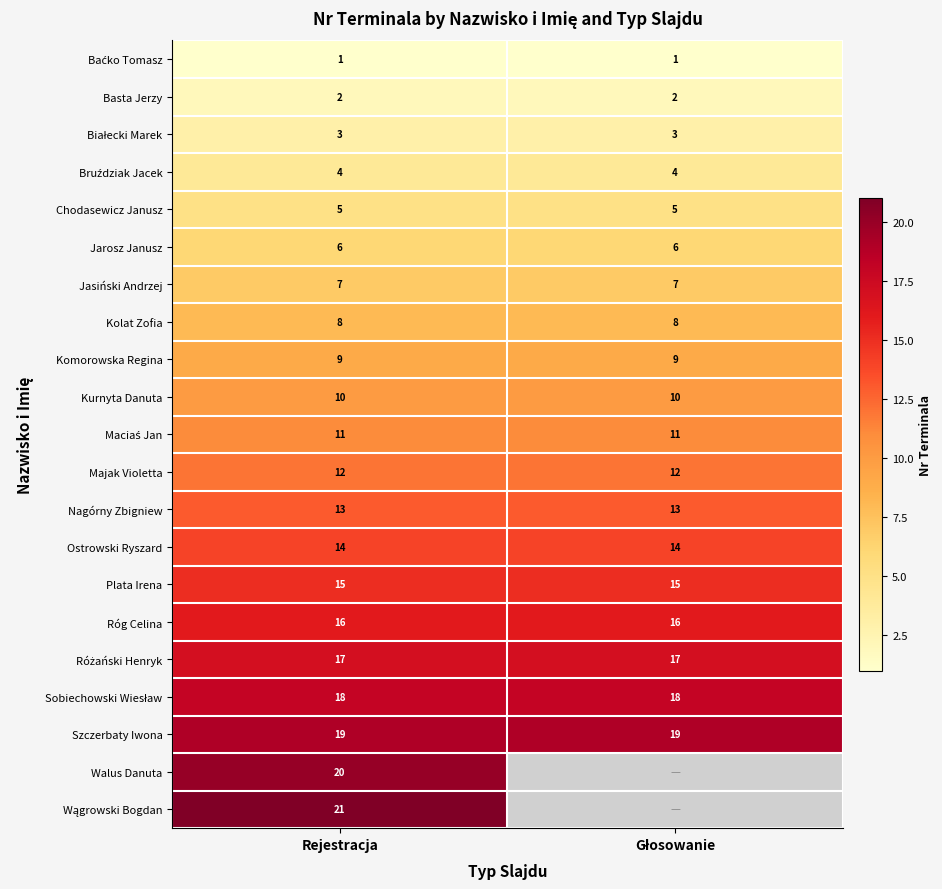

What is the spread (max minus min) of values at Głosowanie?

18.0